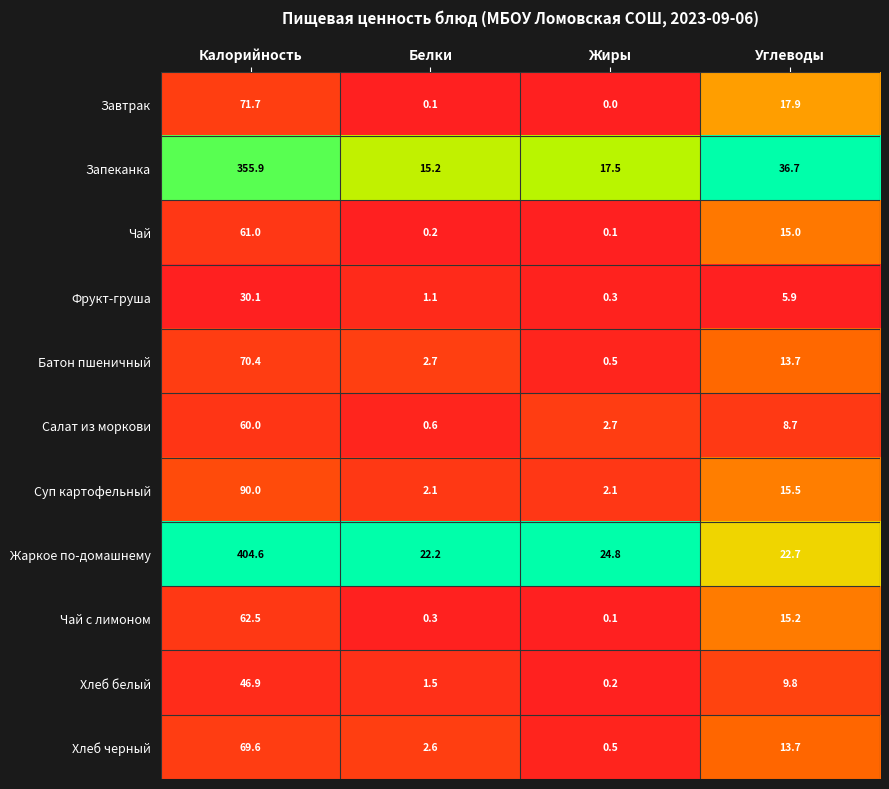

How many distinct data groups are displayed?

11